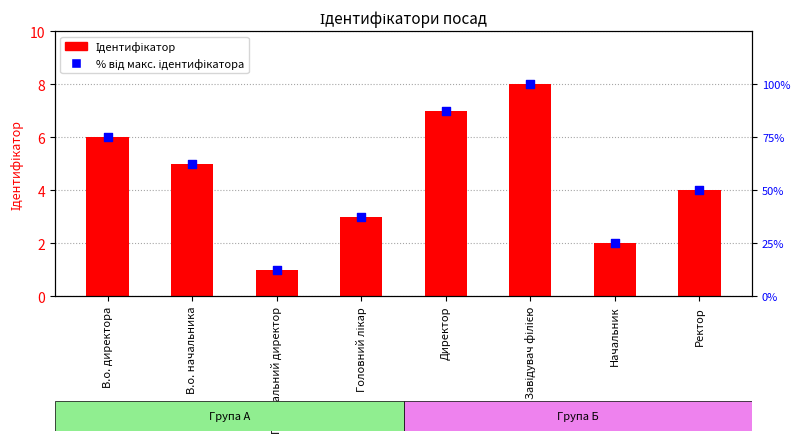

Which series has the widest spread of Y values?

% від макс. ідентифікатора